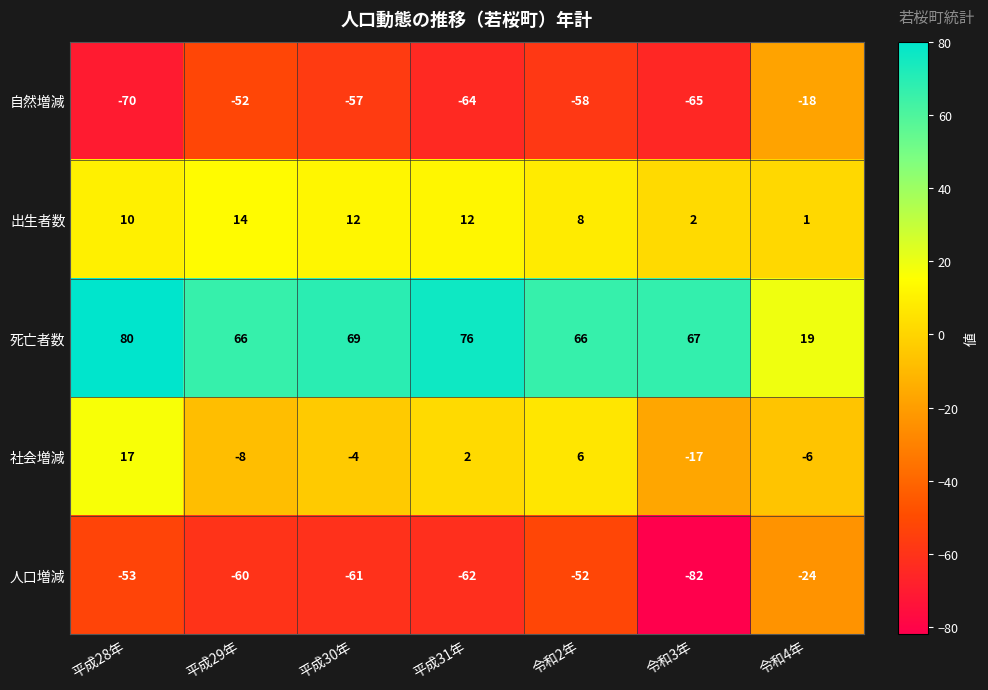

What is the approximate value of 人口増減 at 令和4年?

-24